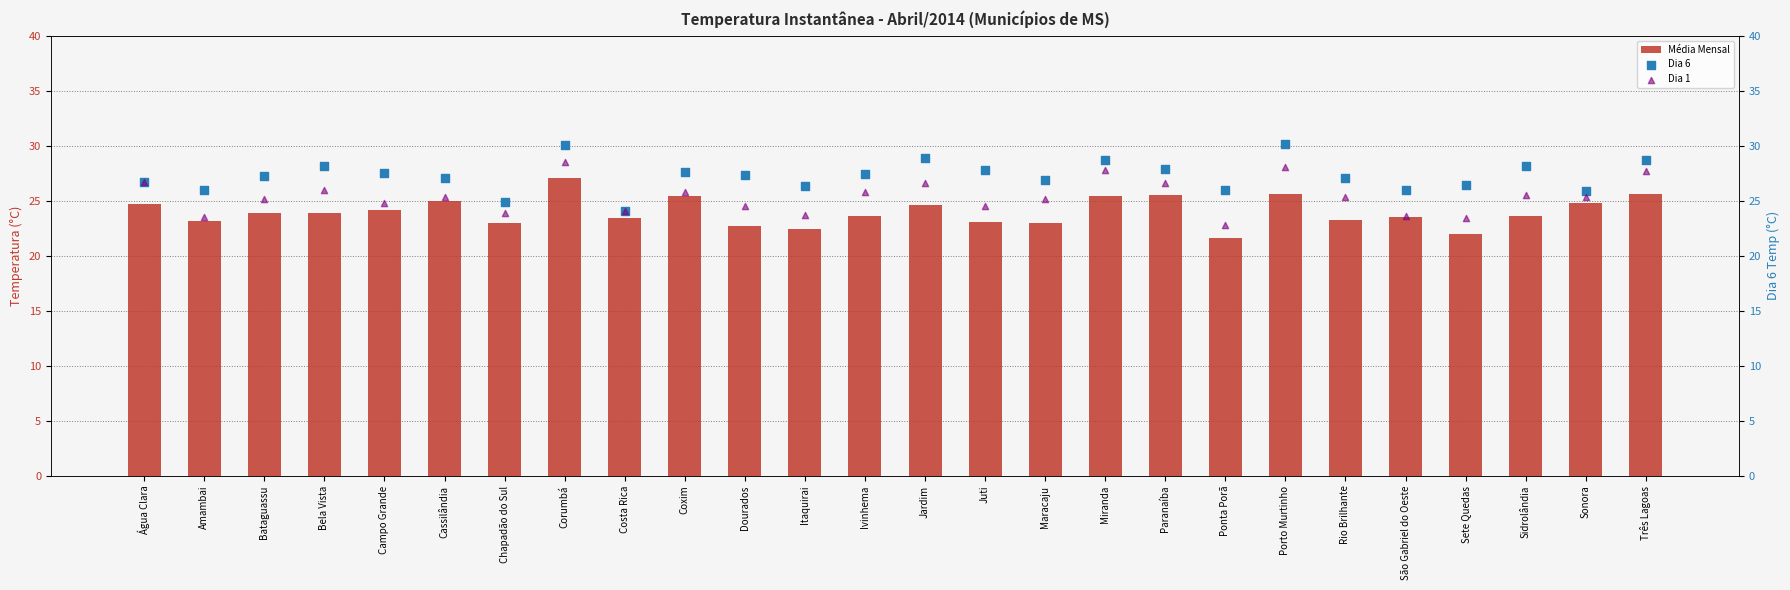

Which series has the largest Y range (max minus min)?

Dia 6